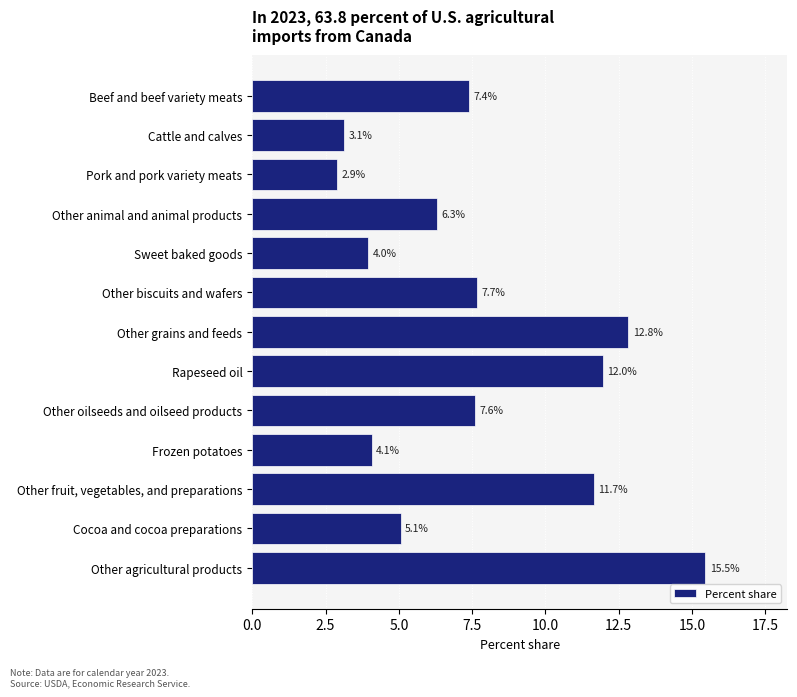

What position from the bottom is Rapeseed oil?

6